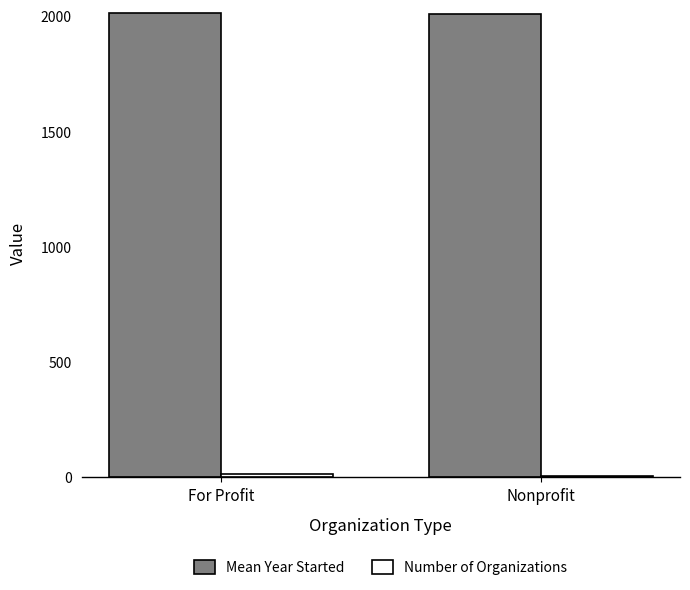

Which series has the largest total across all categories?

Mean Year Started